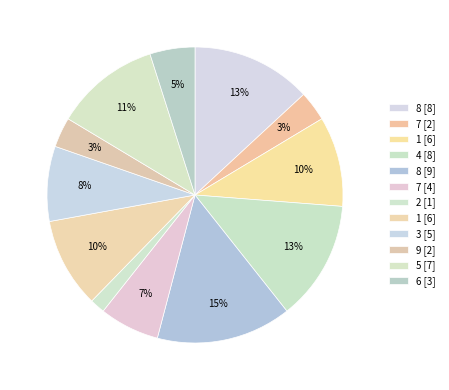

Count the number of slices in the pie.

12